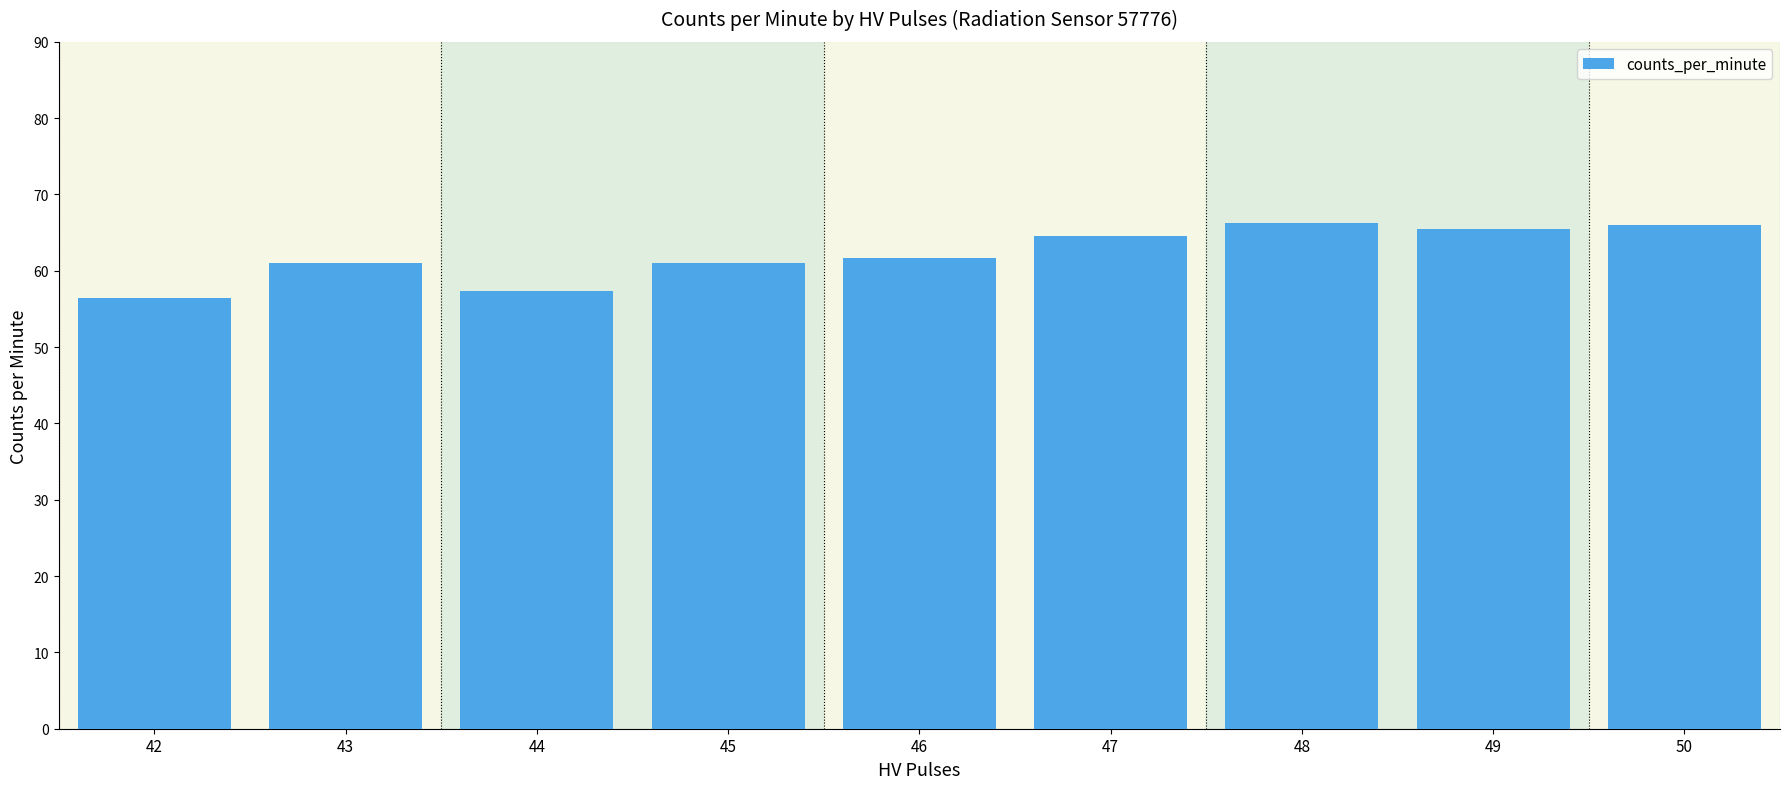

What is the value of the 2nd bar from the left?

61.0